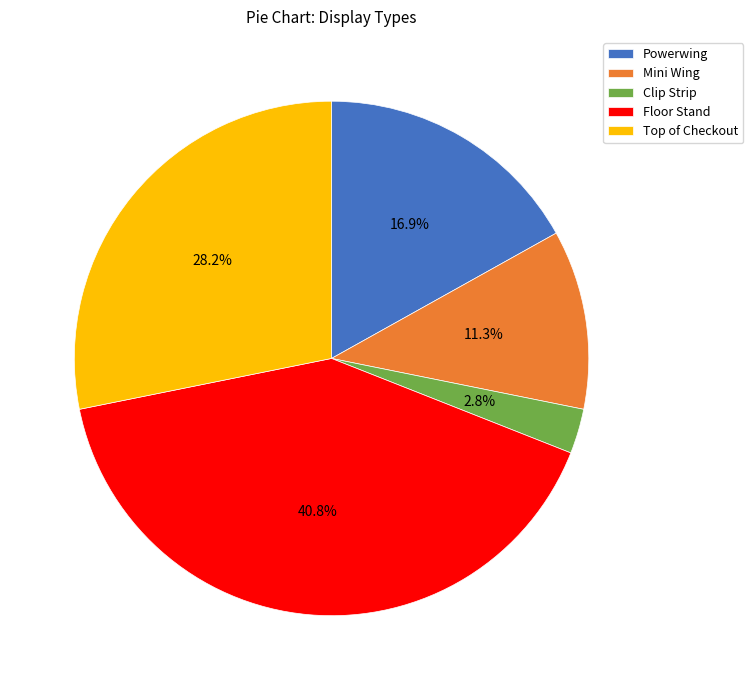

How much of the chart is everything except Mini Wing?

88.7%